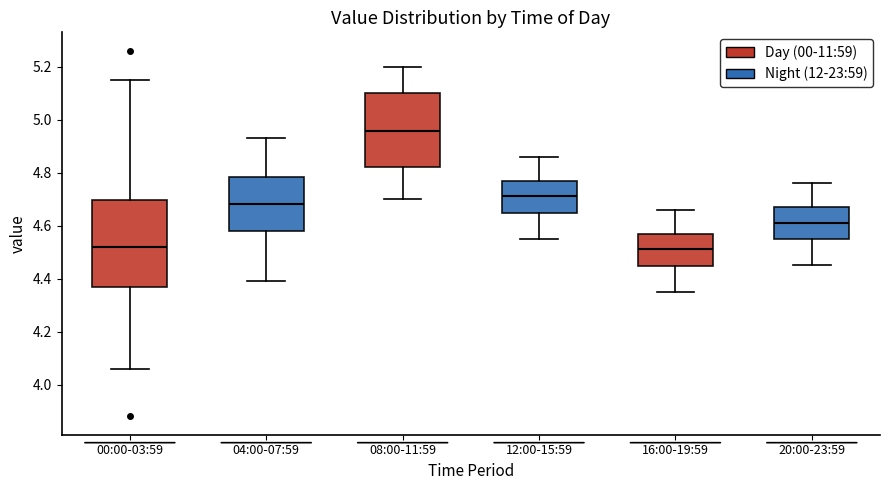

Where does the upper whisker of the box for 04:00-07:59 end on the y-axis? The values are not printed on the chart, so give them approximately, as read against the axis.

4.94